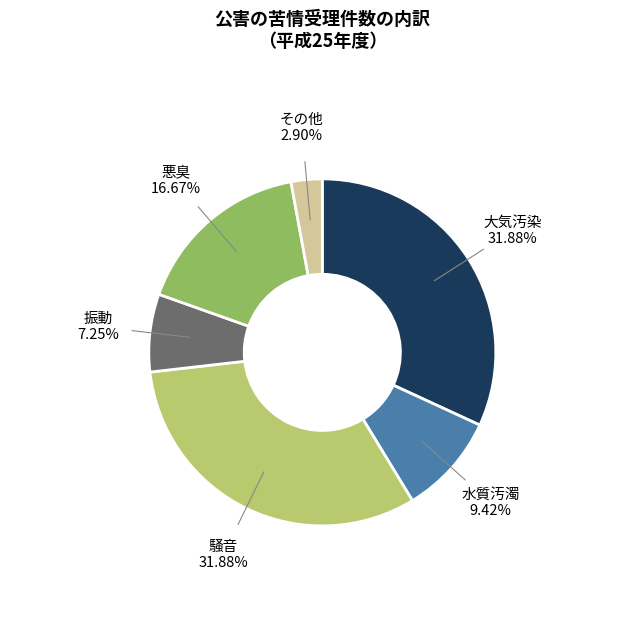

Which category has the smallest portion of the pie?

その他